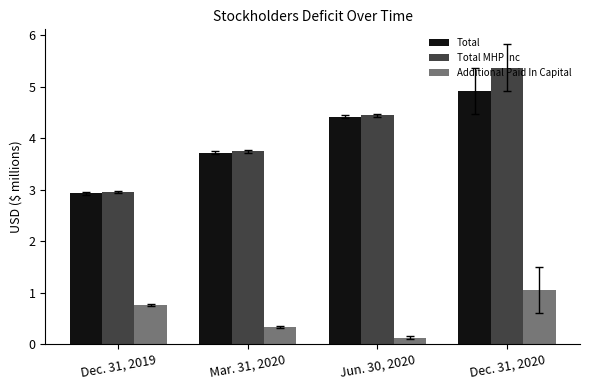

How many bars are there in total?

12